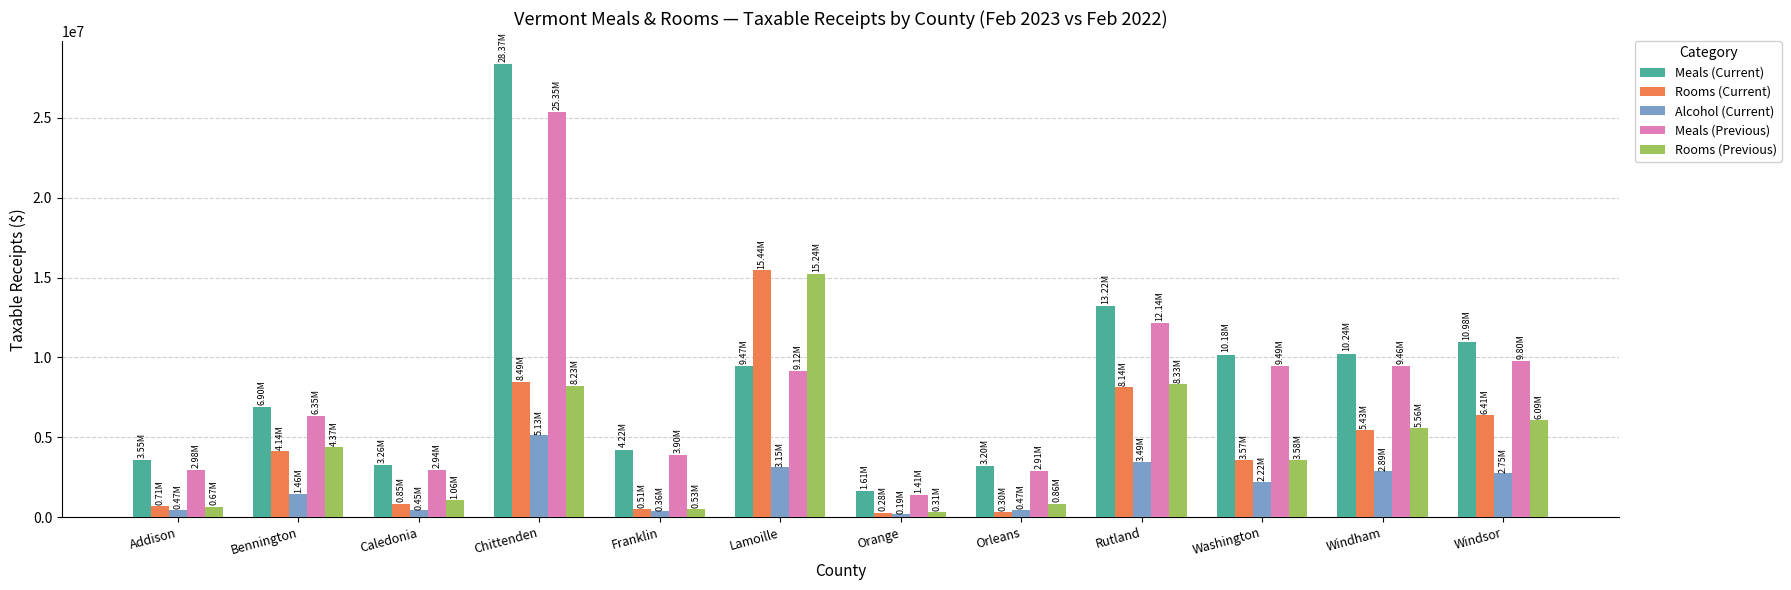

How many data points in Meals (Current) are above 9472028?

6